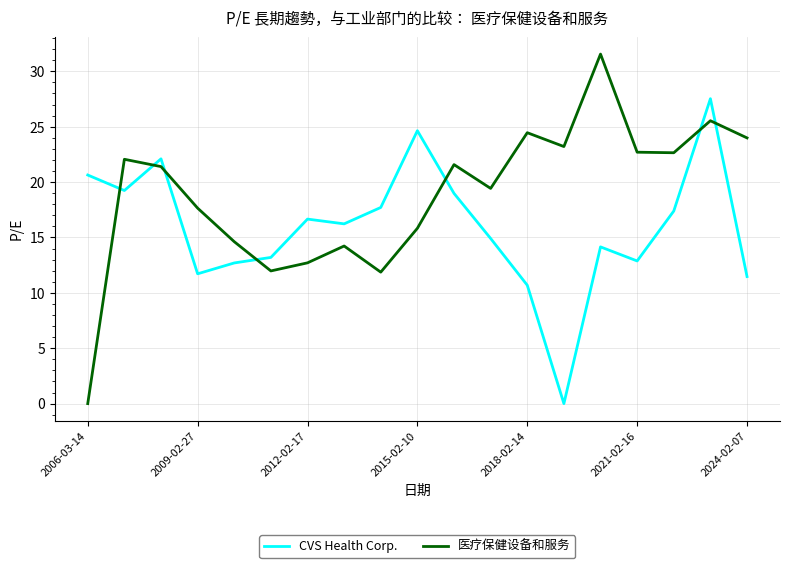

How many interior local peaks does the 医疗保健设备和服务 series have?

6